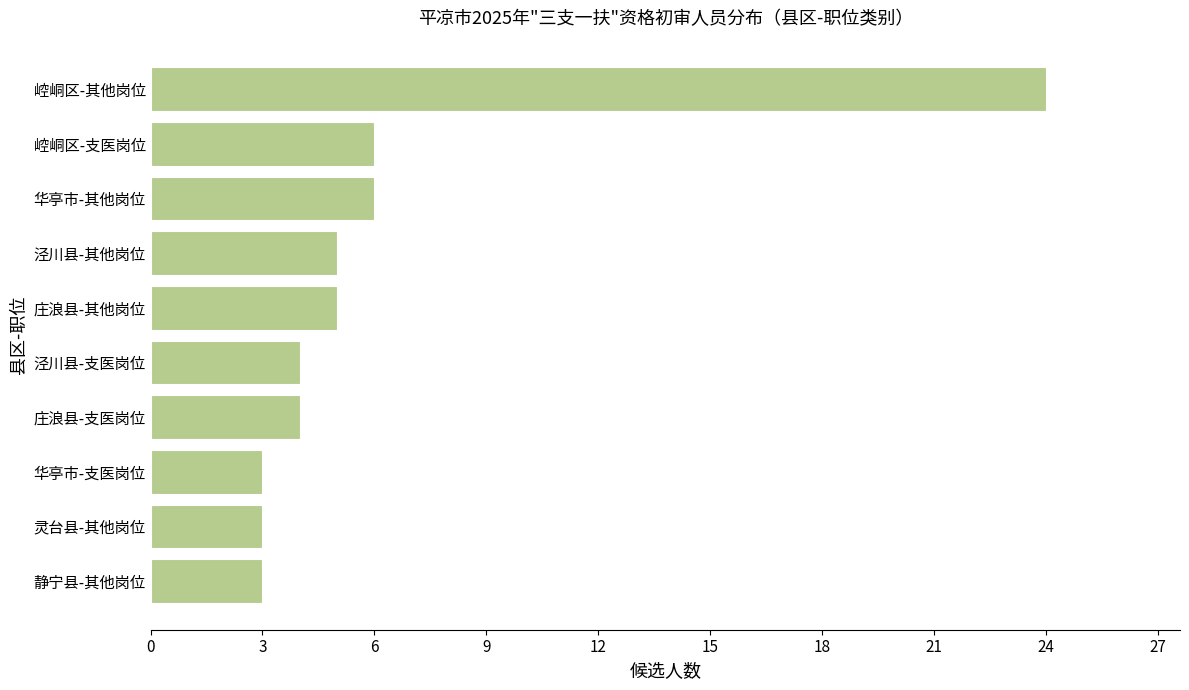

Are the bars horizontal?

Yes